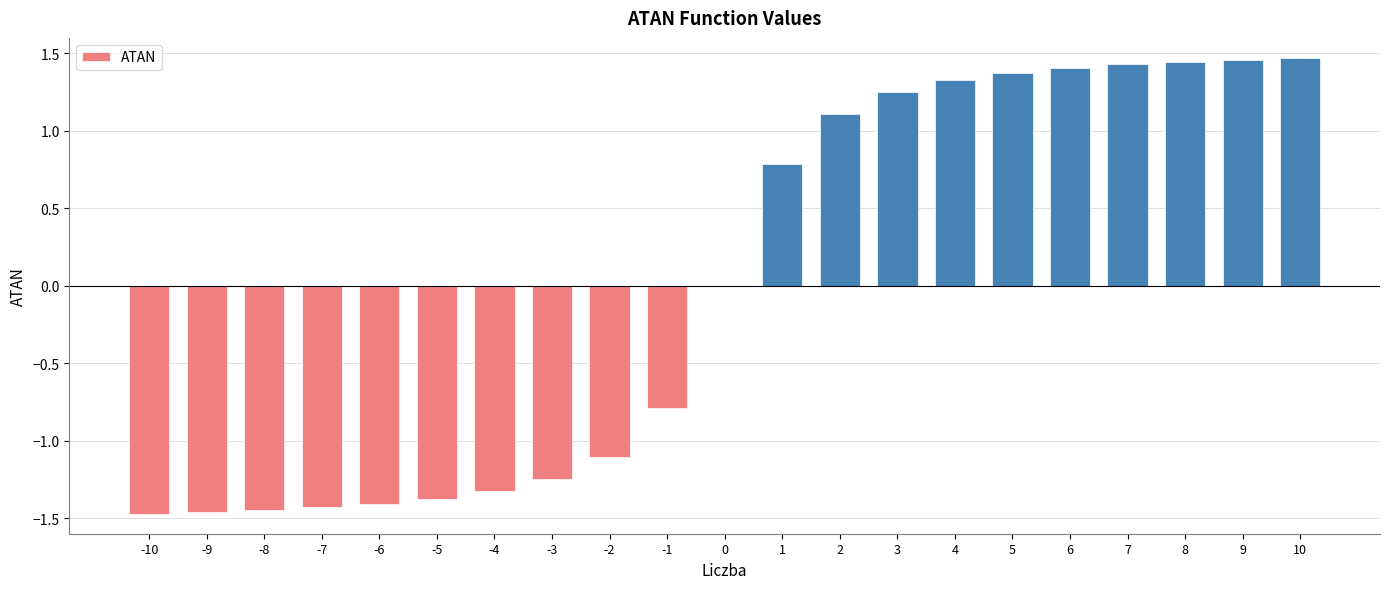

The chart shows a value of -1.7 at -4. True or false?

False